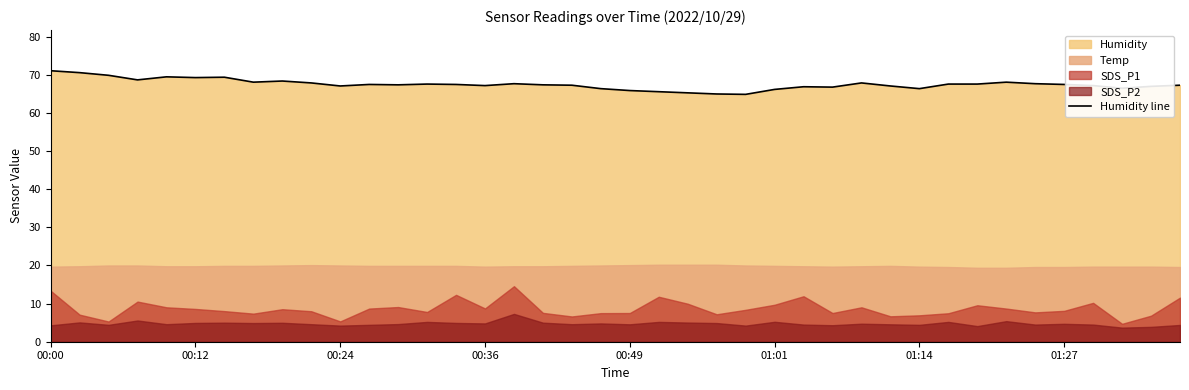

Is it true that Humidity line equals 32.0 at 01:14?

False